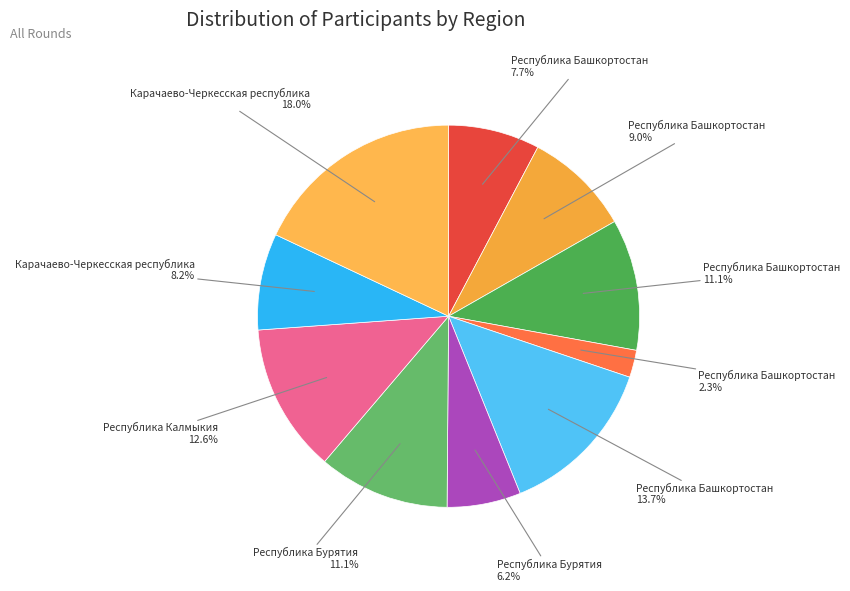

To the nearest percent, what is the average slice percentage?

10%